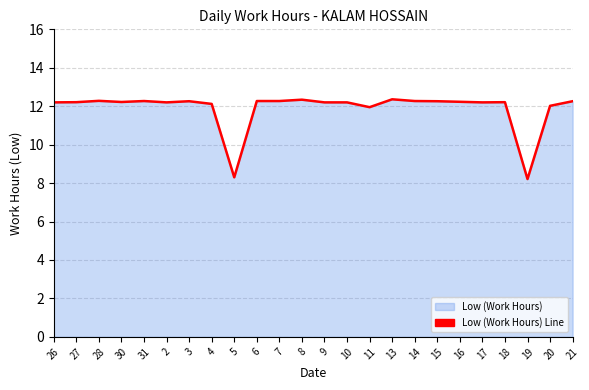

What is the difference between the second highest and second lowest values?

4.0